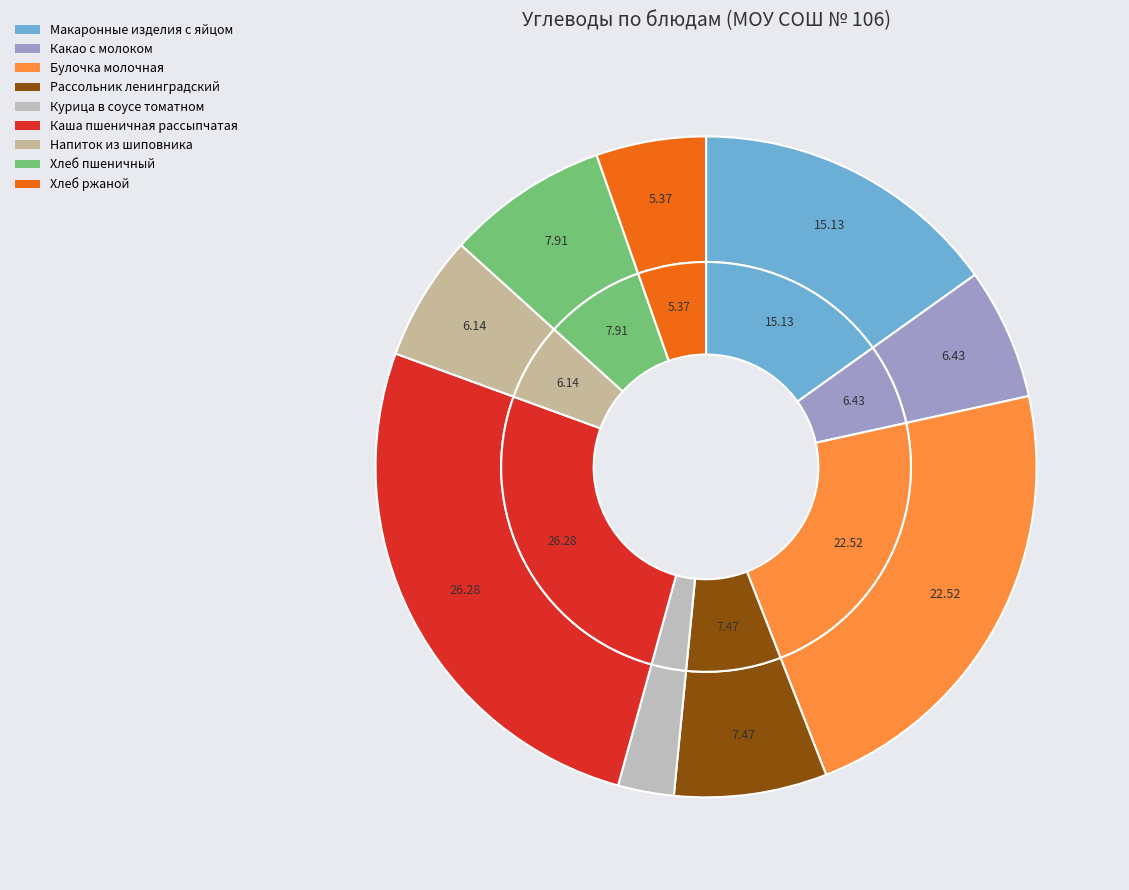

Which category has the biggest portion of the pie?

Каша пшеничная рассыпчатая